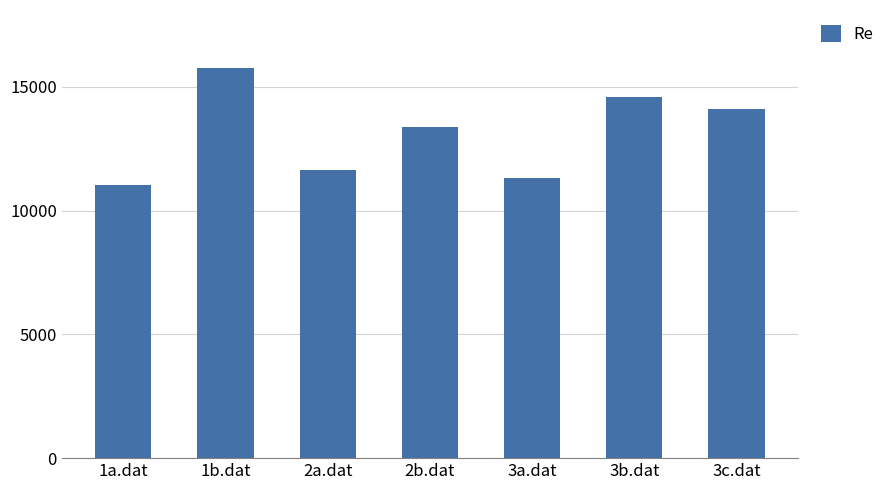

How many values are below 13386?

3